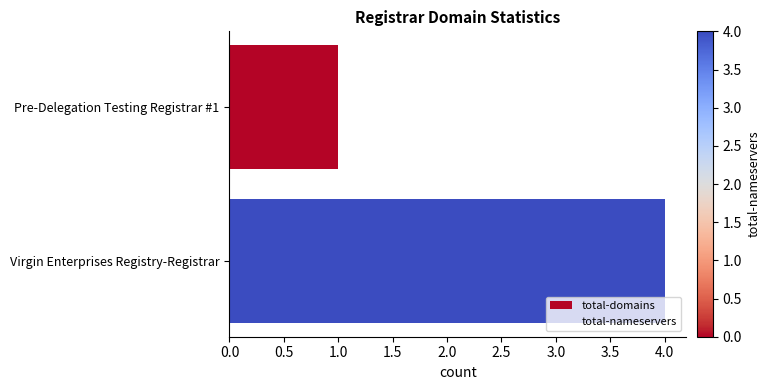

At which label is the value closest to 2?

Pre-Delegation Testing Registrar #1